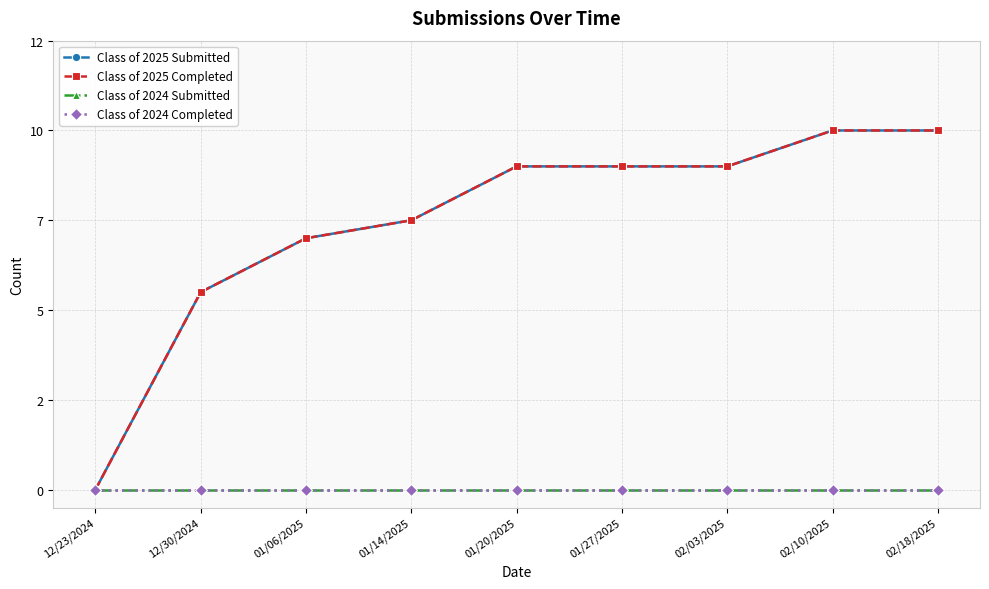

The Class of 2025 Submitted series shows 20 at 01/14/2025. True or false?

False